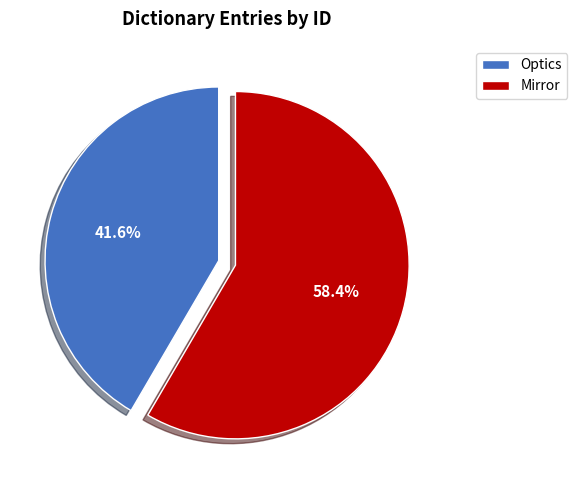

Approximately how many times larger is the value at Optics compared to Mirror?

0.7